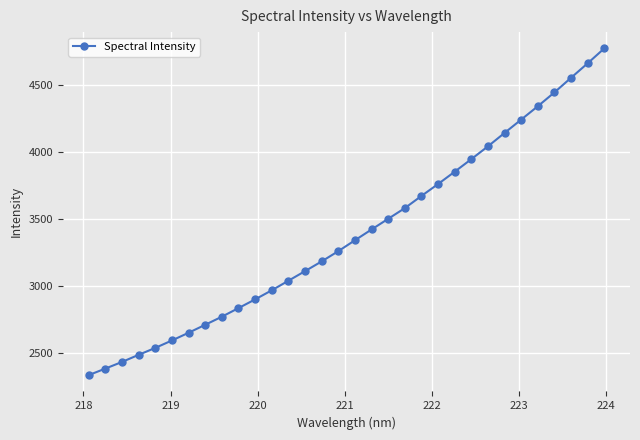

Does the chart display data point markers on the line(s)?

Yes